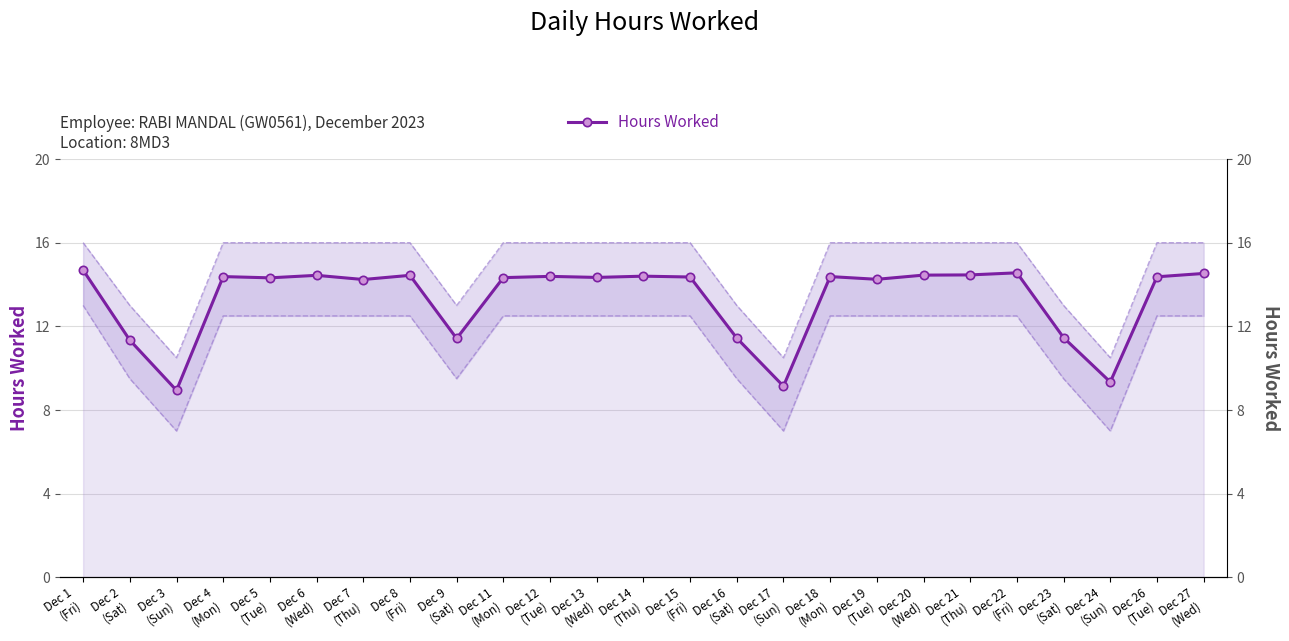

Read the value at Dec 18
(Mon).

14.4